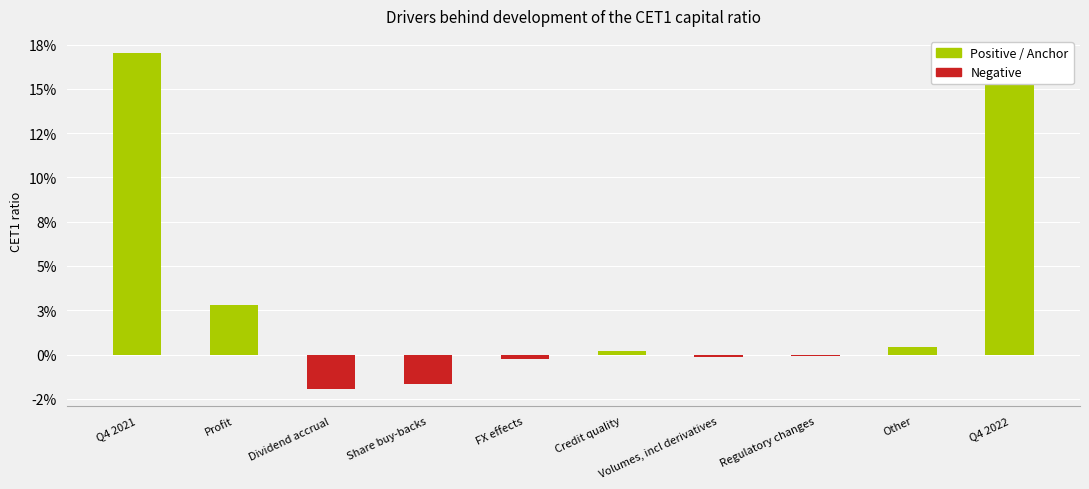

How many values are below 0?

5